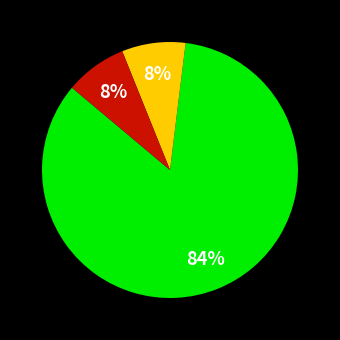

Is there any slice that represents more than half of the pie?

Yes